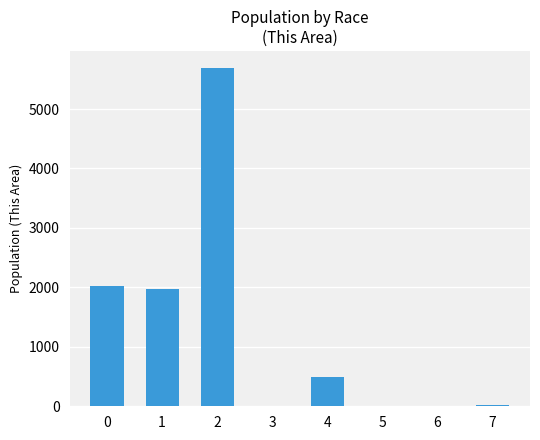

True or false: the data shows 8826 at 2.

False